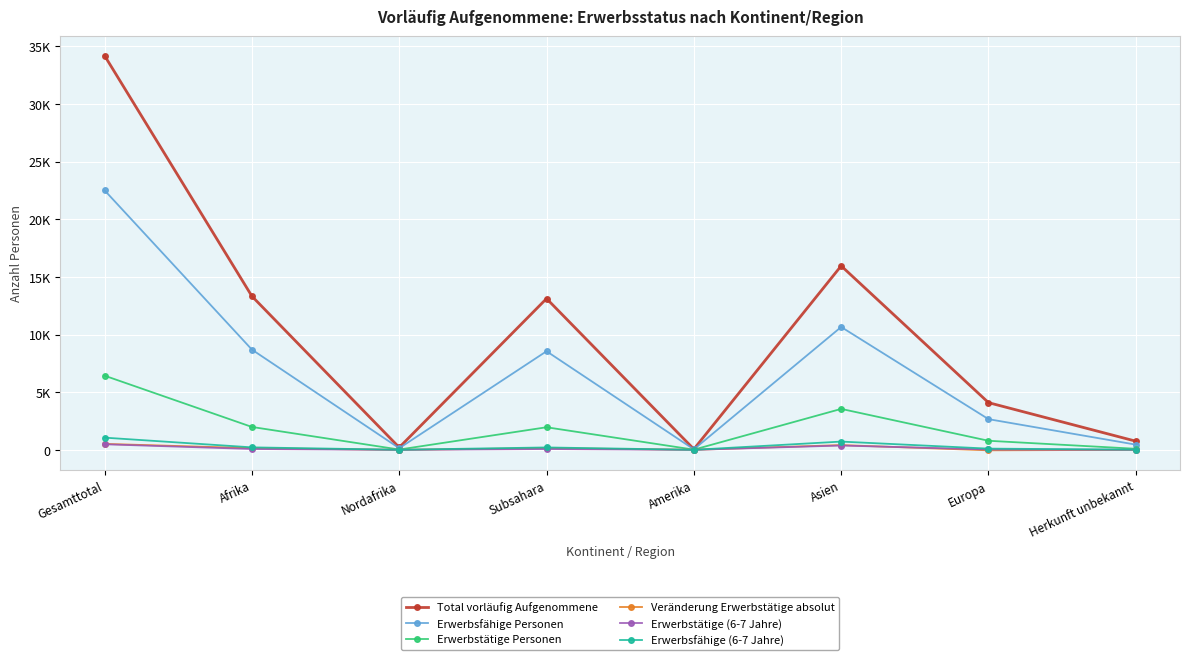

Is this an area chart (filled region under the line)?

No